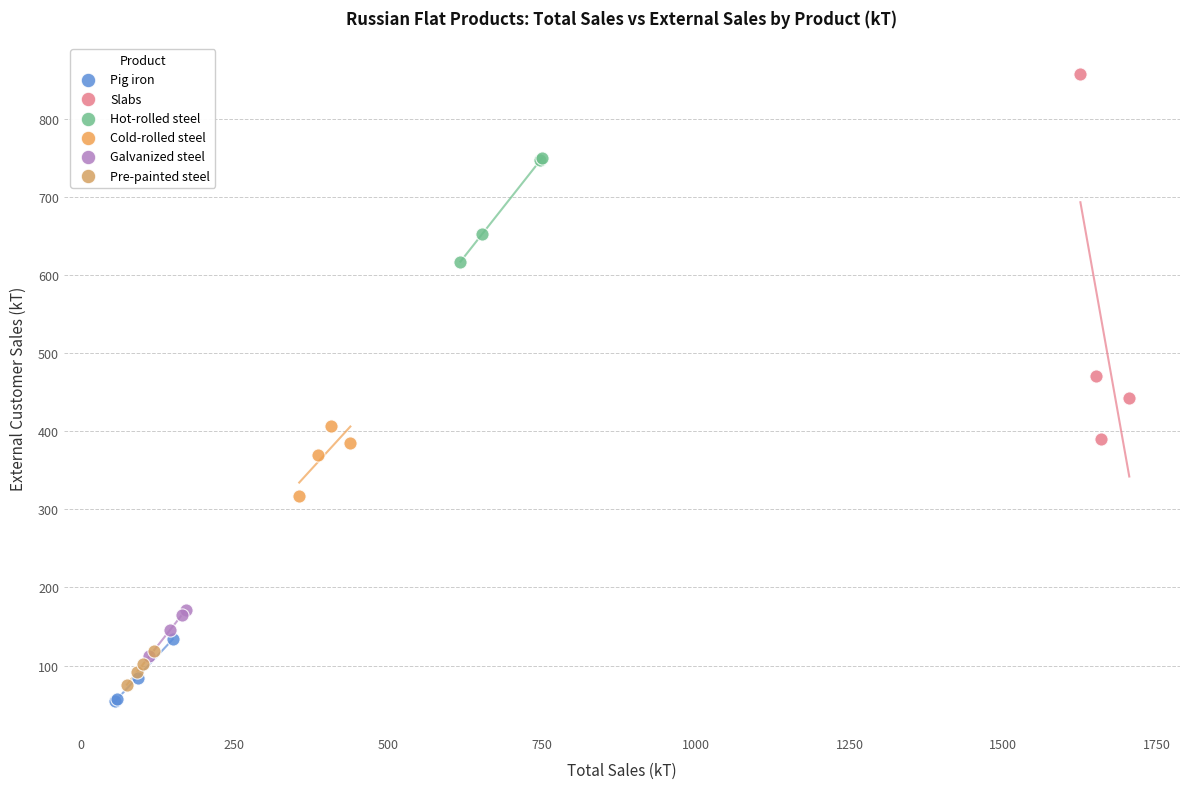

Which series reaches the minimum Y coordinate?

Pig iron